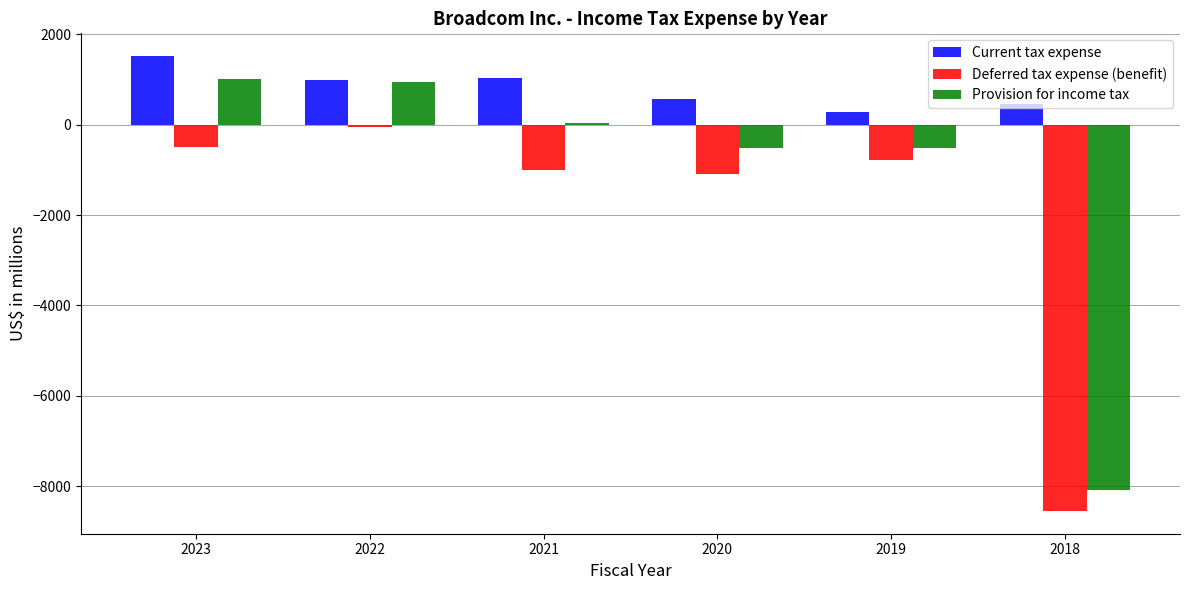

Which series changed the most between 2021 and 2018?

Provision for income tax